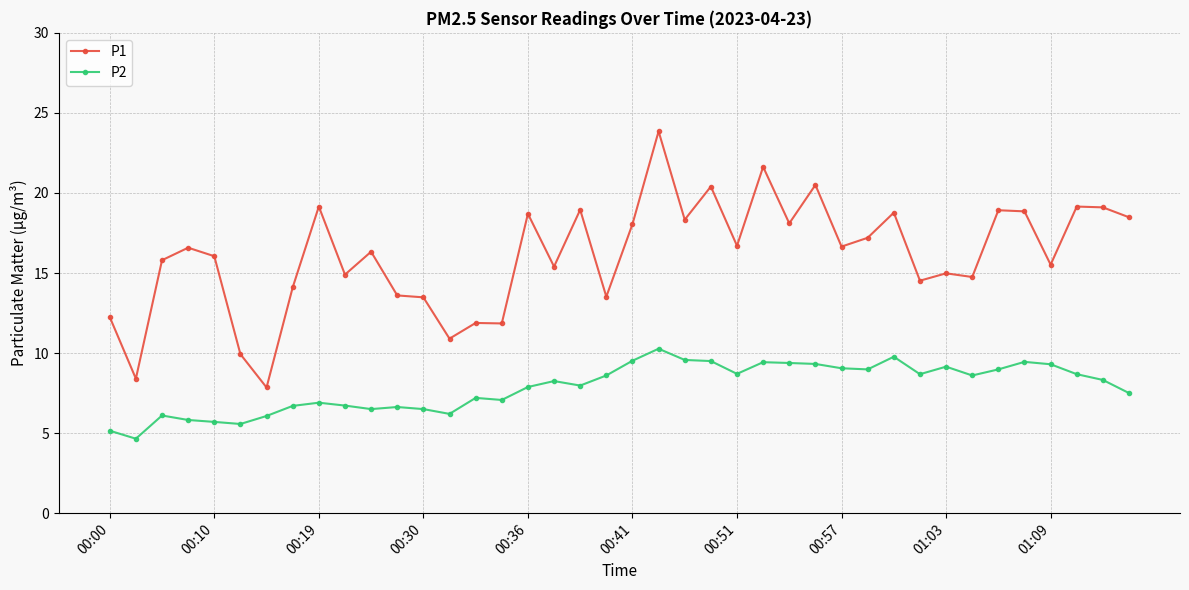

True or false: P2 and P1 cross at least once.

False